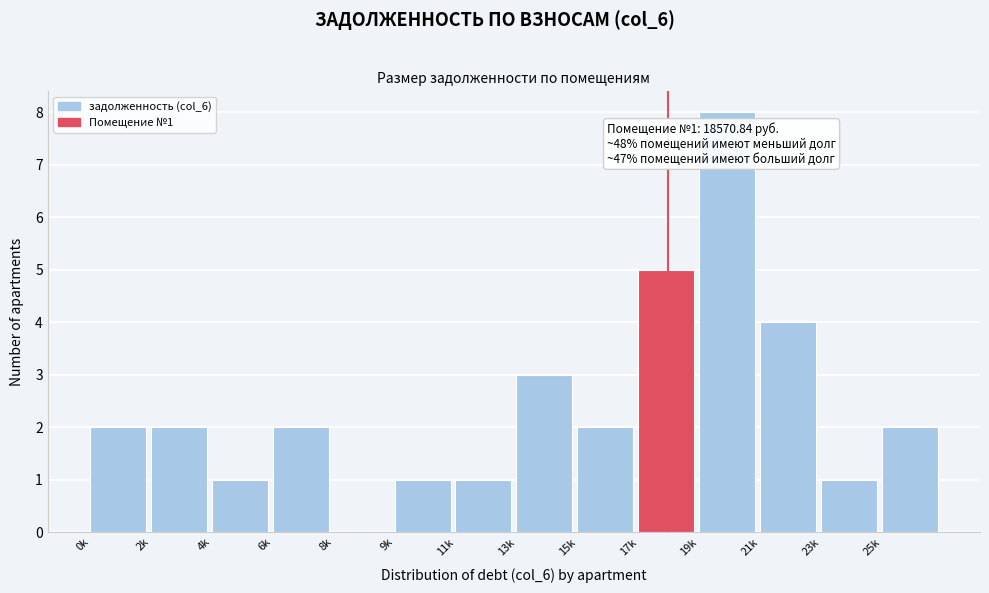

Reading left to right, transcribe all the data shown in this chart.

0k=2	2k=2	4k=1	6k=2	8k=0	9k=1	11k=1	13k=3	15k=2	17k=5	19k=8	21k=4	23k=1	25k=2